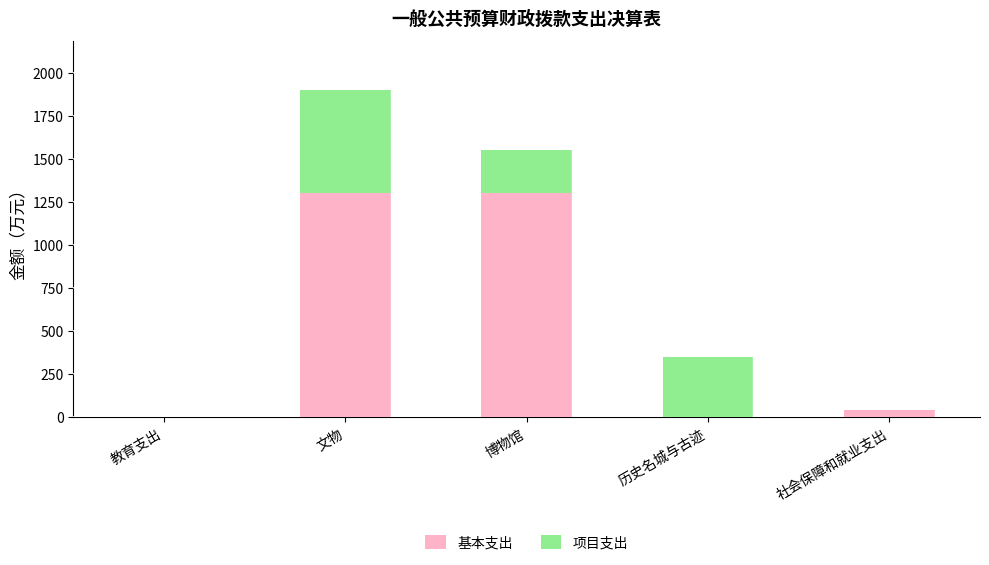

What is the highest value of the 基本支出 series?

1301.7